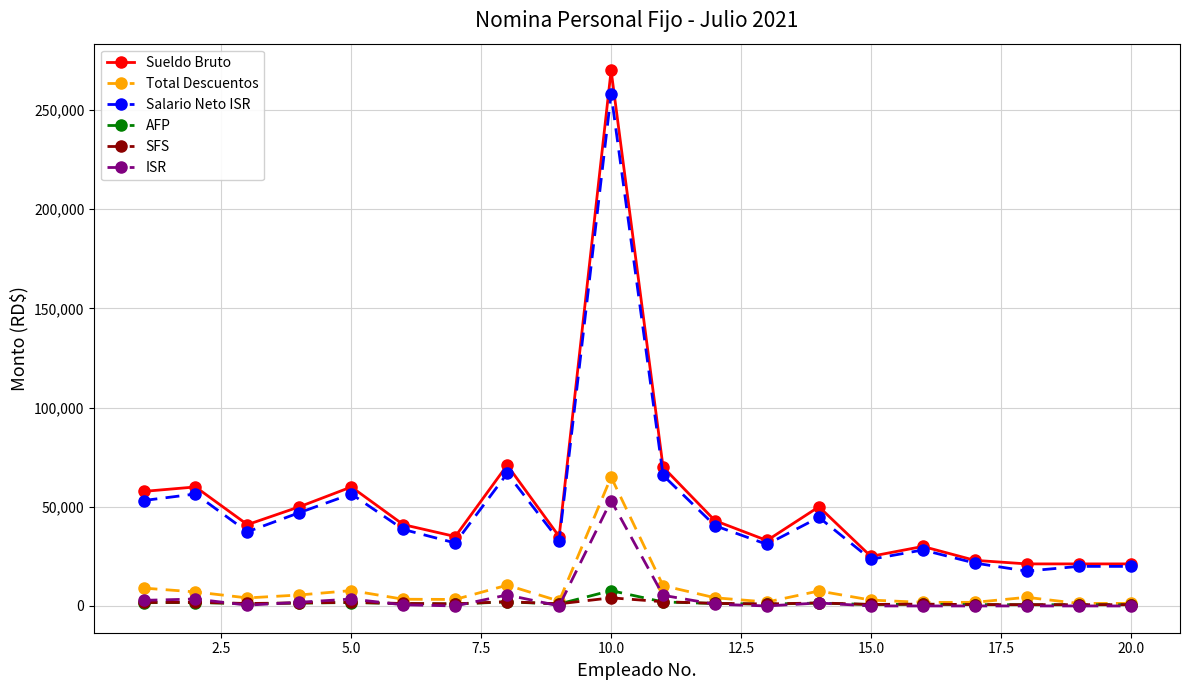

True or false: Salario Neto ISR and Total Descuentos cross at least once.

False